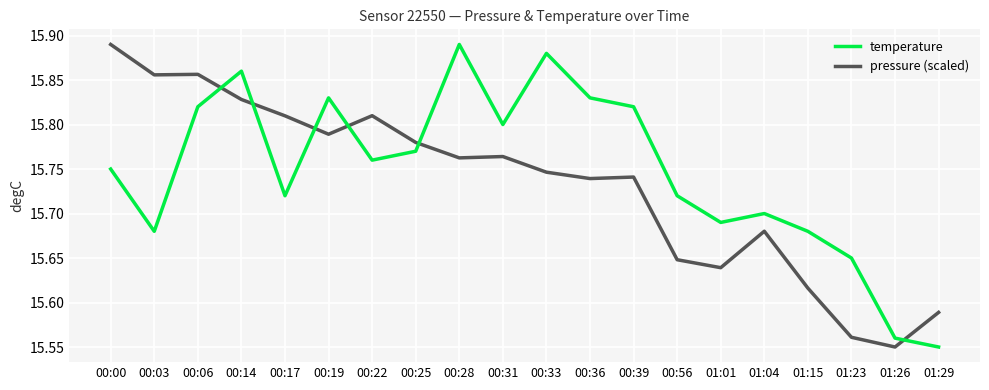

What position from the left is 00:00?

1